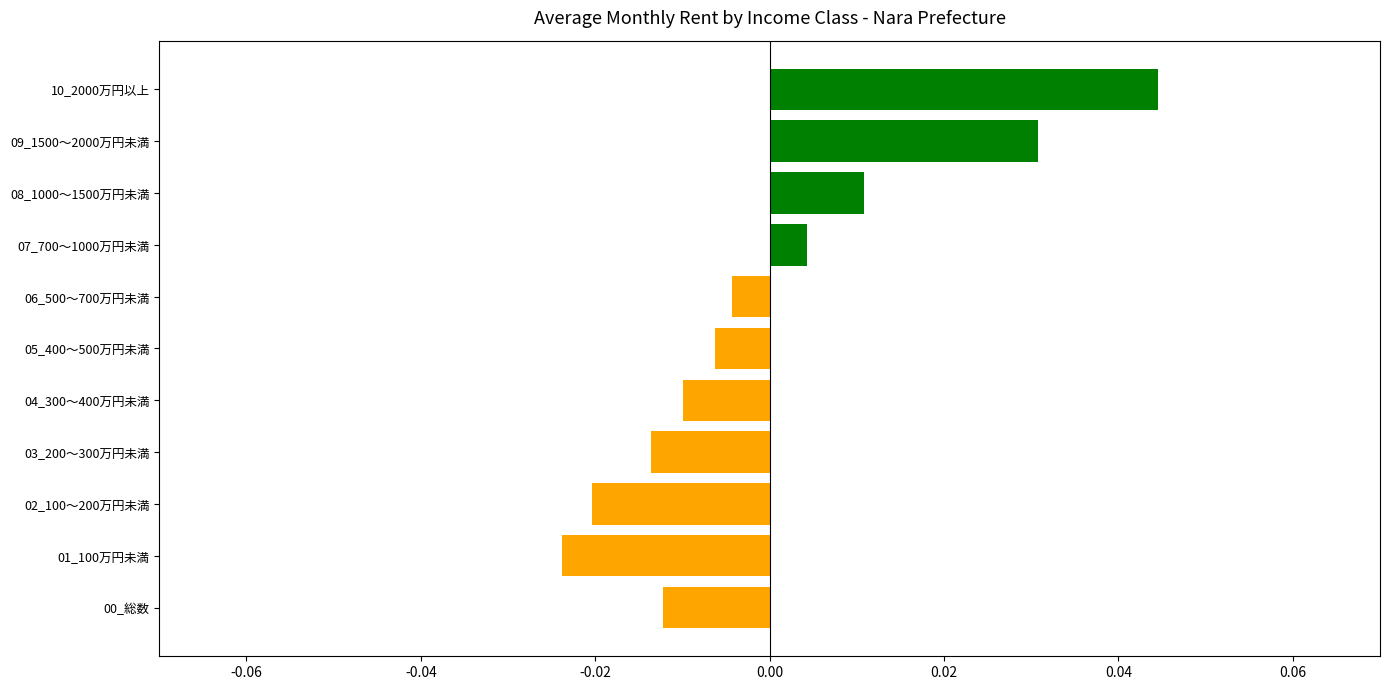

Which category has the highest value across all series?

10_2000万円以上